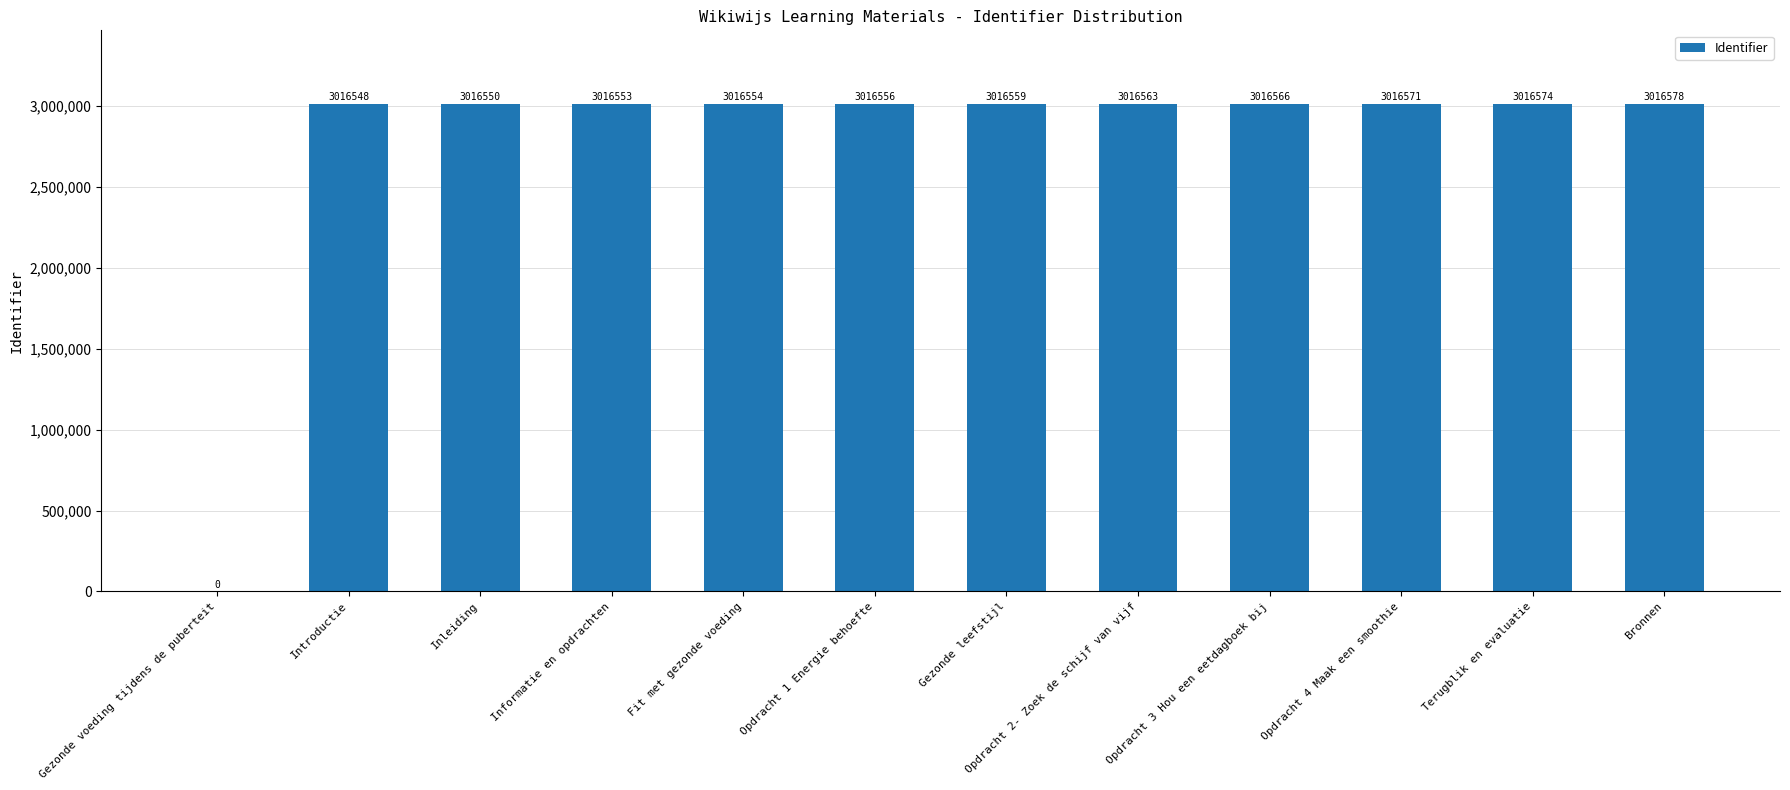

Reading right to left, list all the values displayed in this chart.

3016578	3016574	3016571	3016566	3016563	3016559	3016556	3016554	3016553	3016550	3016548	0